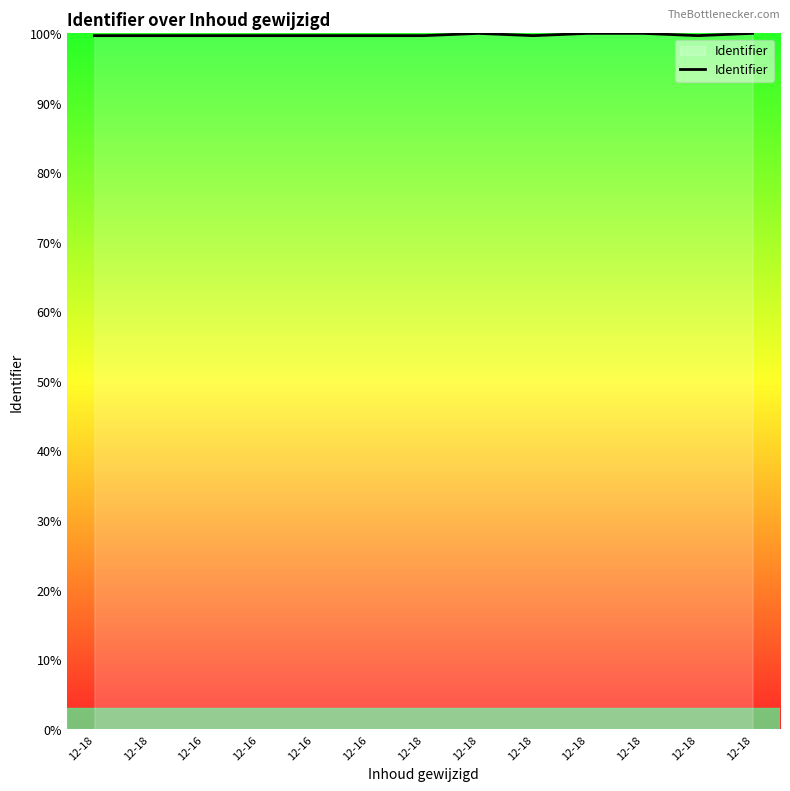

What is the maximum value shown in the chart?

100.0